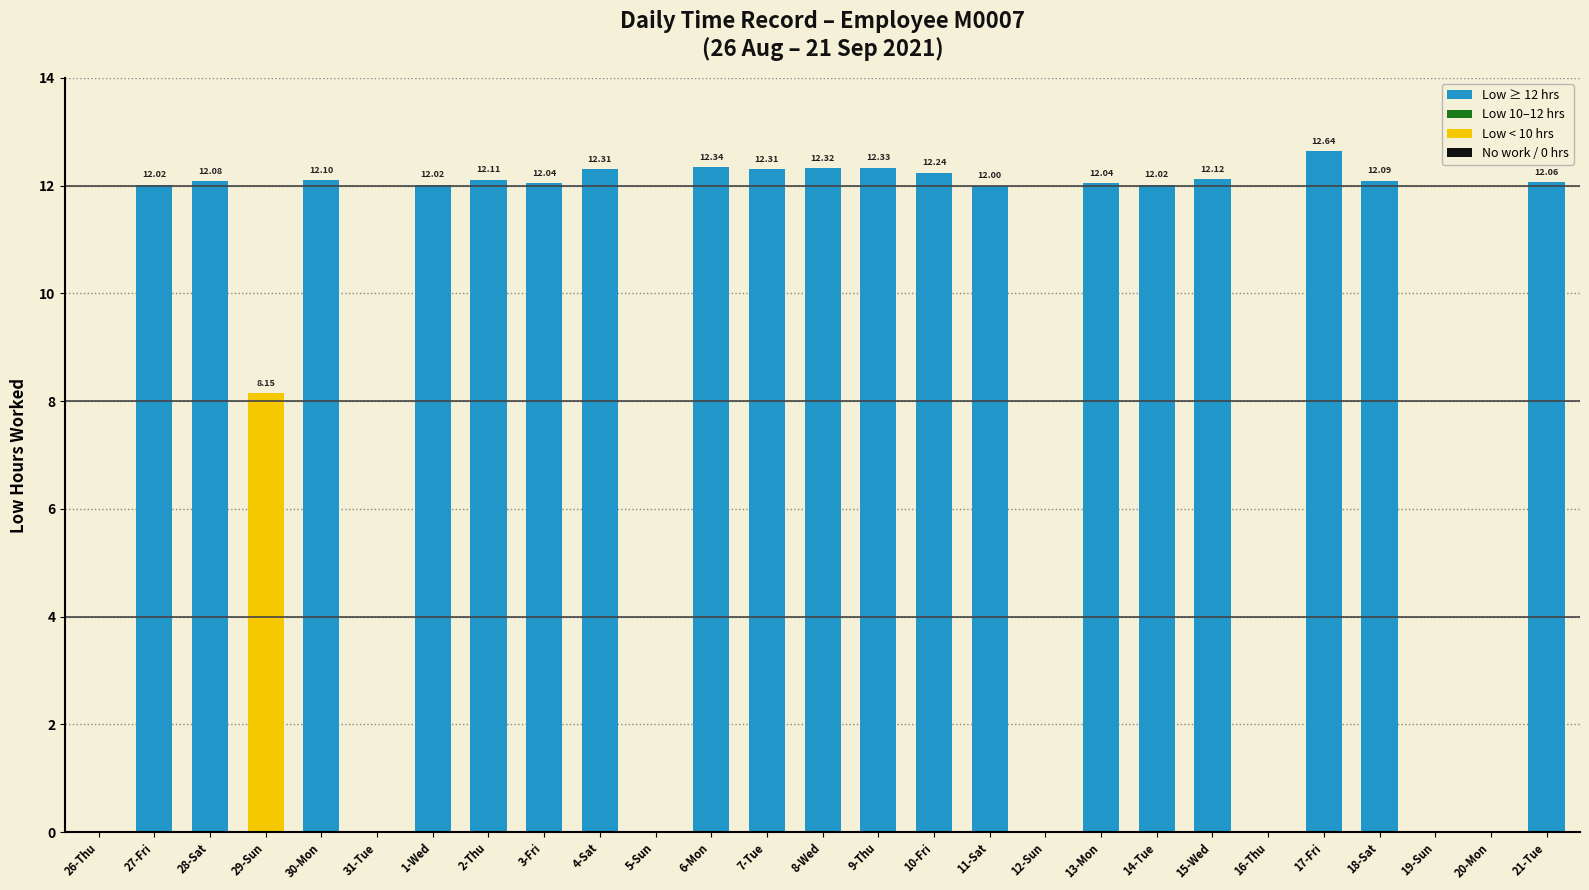

What is the sum of the values at 14-Tue and 2-Thu?

24.1